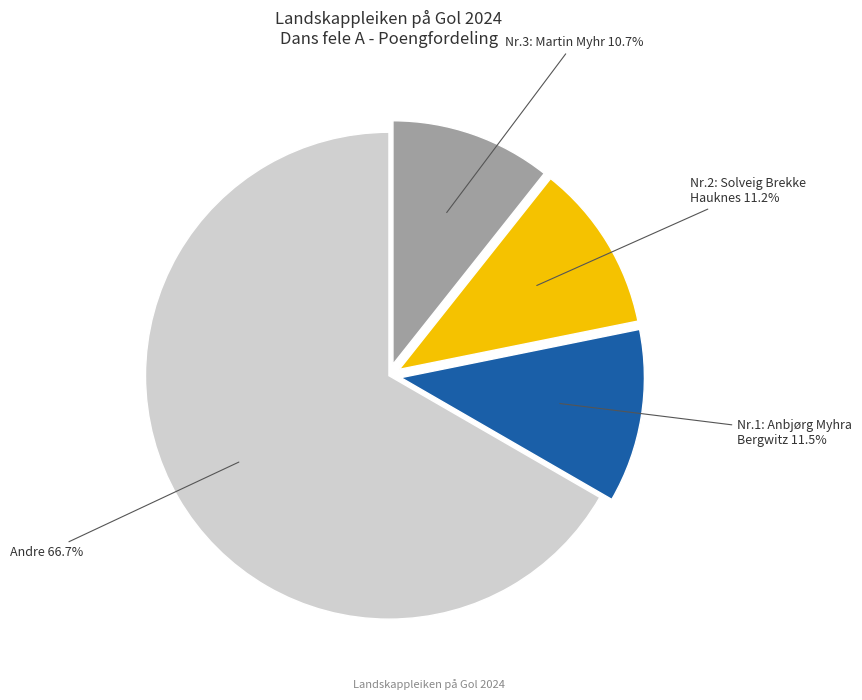

Is there a majority slice in this chart?

Yes